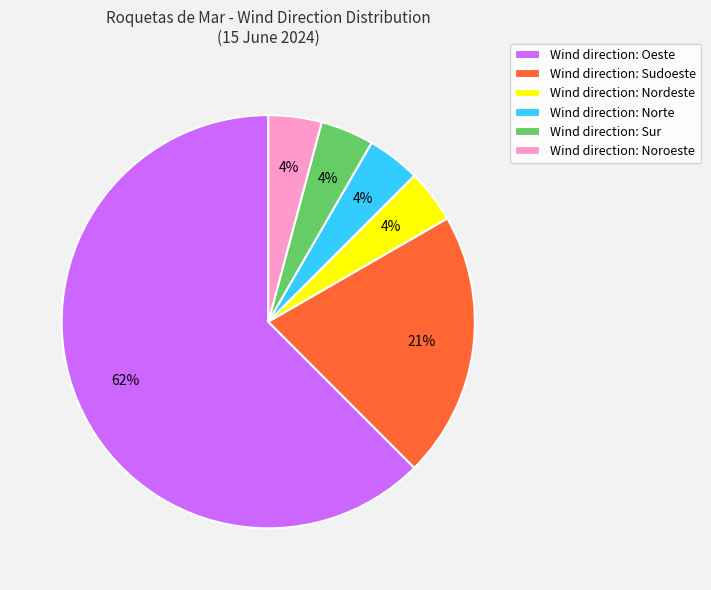

To the nearest percent, what is the average slice percentage?

17%